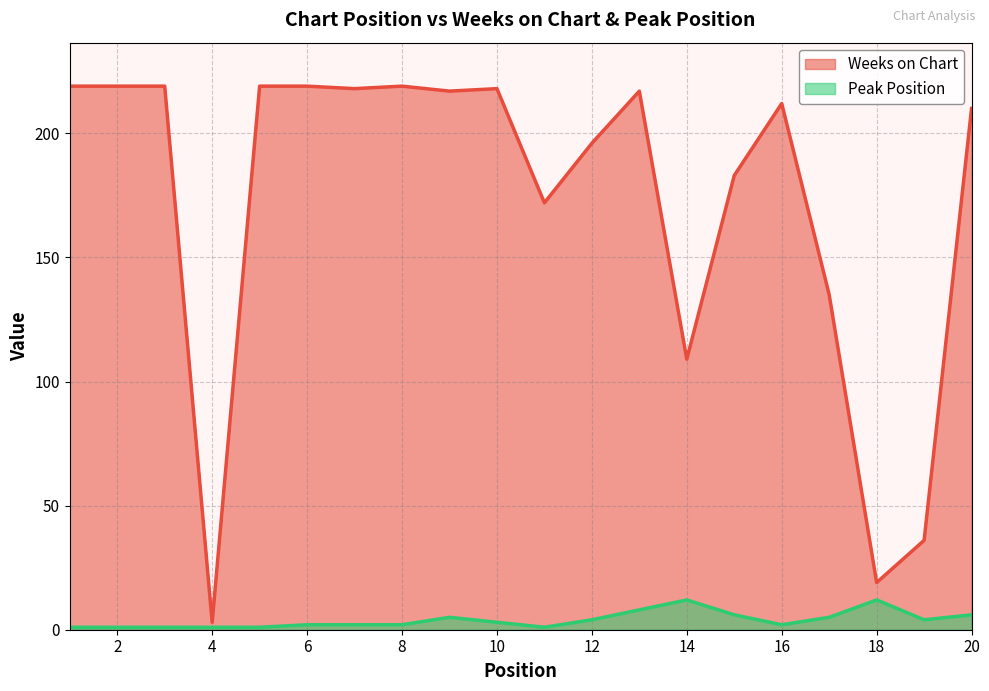

How many data points in Weeks on Chart are above 217?

8